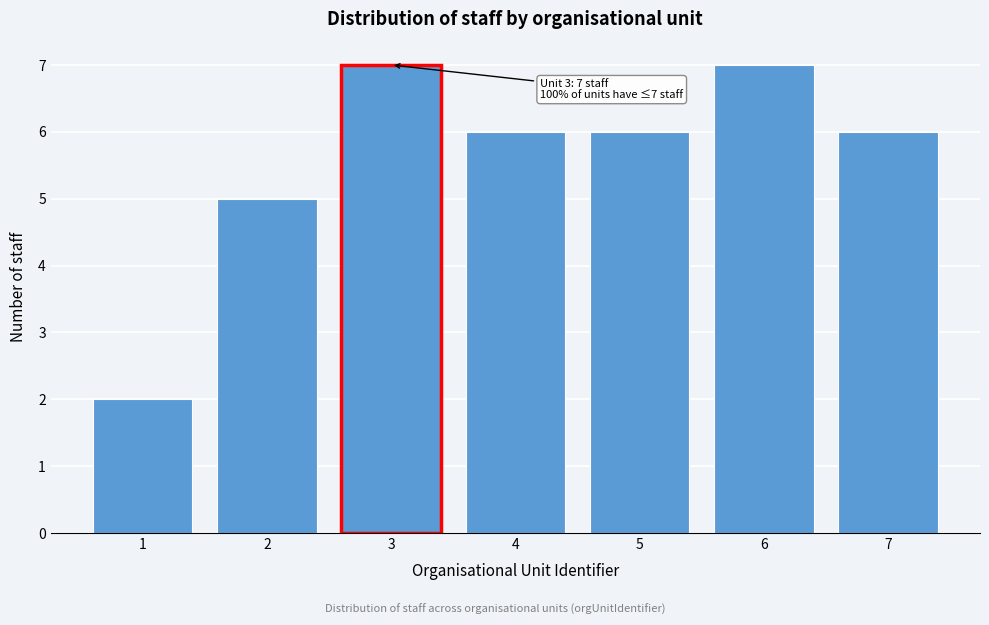

Reading left to right, extract all data points from this chart.

1=2	2=5	3=7	4=6	5=6	6=7	7=6